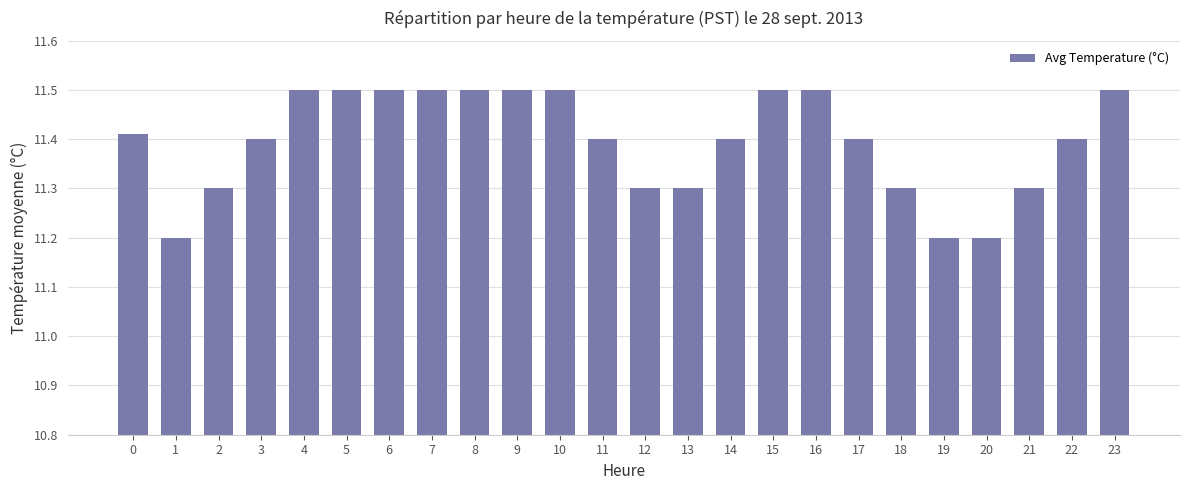

How many bars are there in total?

24